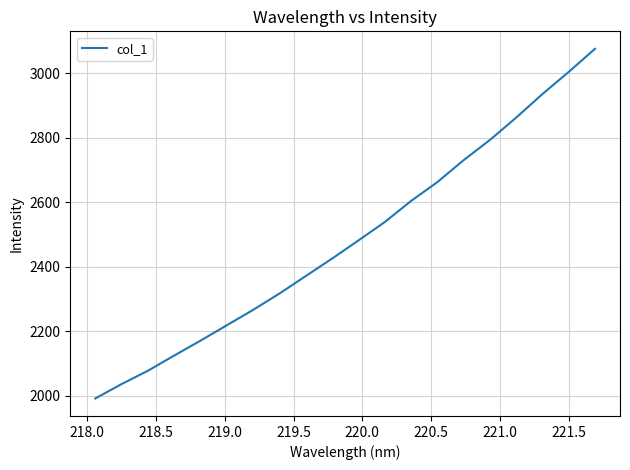

What is the smallest value displayed?

1991.2